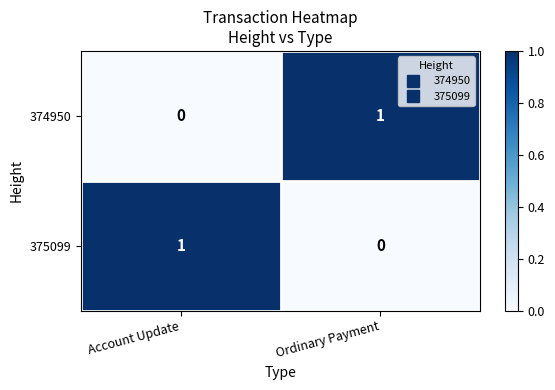

What is the total value across all series at Ordinary Payment?

1